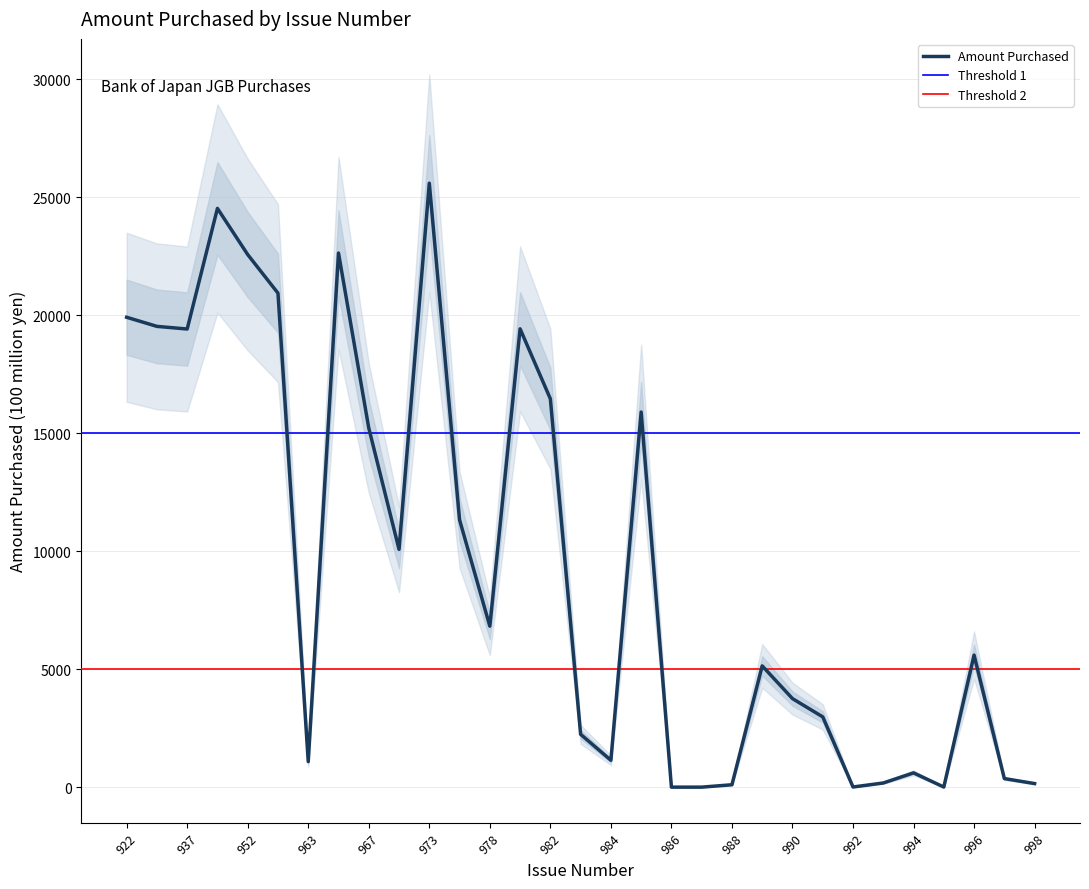

How many interior local peaks (higher than both neighbors) does the data have?

8